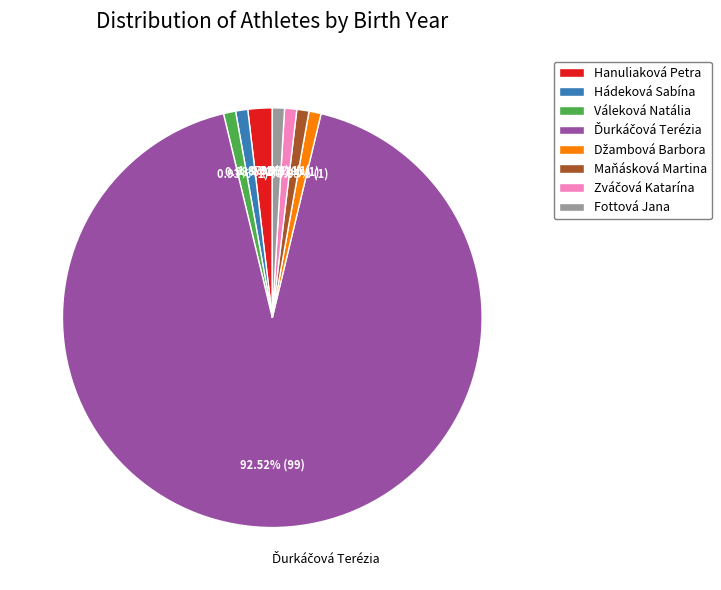

What portion of the pie excludes Hanuliaková Petra?

98.1%